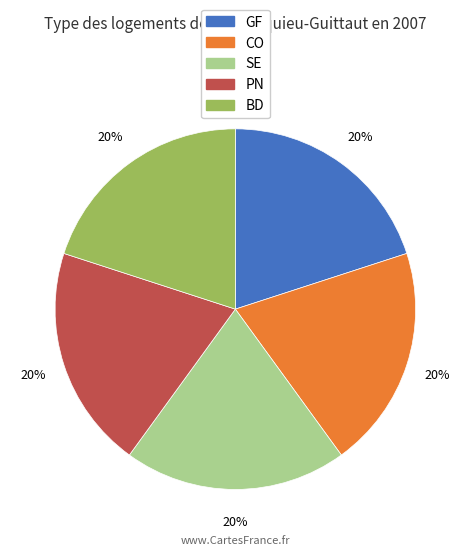

To the nearest percent, what is the average slice percentage?

20%